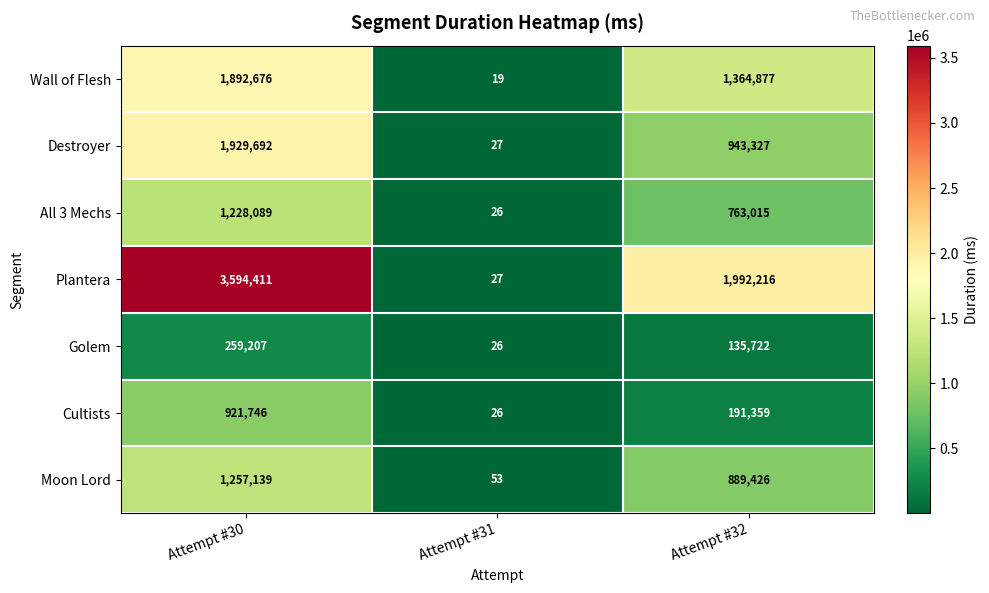

Reading left to right, what are all the values shown in this chart?

Wall of Flesh: 1892676	19	1364877
Destroyer: 1929692	27	943327
All 3 Mechs: 1228089	26	763015
Plantera: 3594411	27	1992216
Golem: 259207	26	135722
Cultists: 921746	26	191359
Moon Lord: 1257139	53	889426